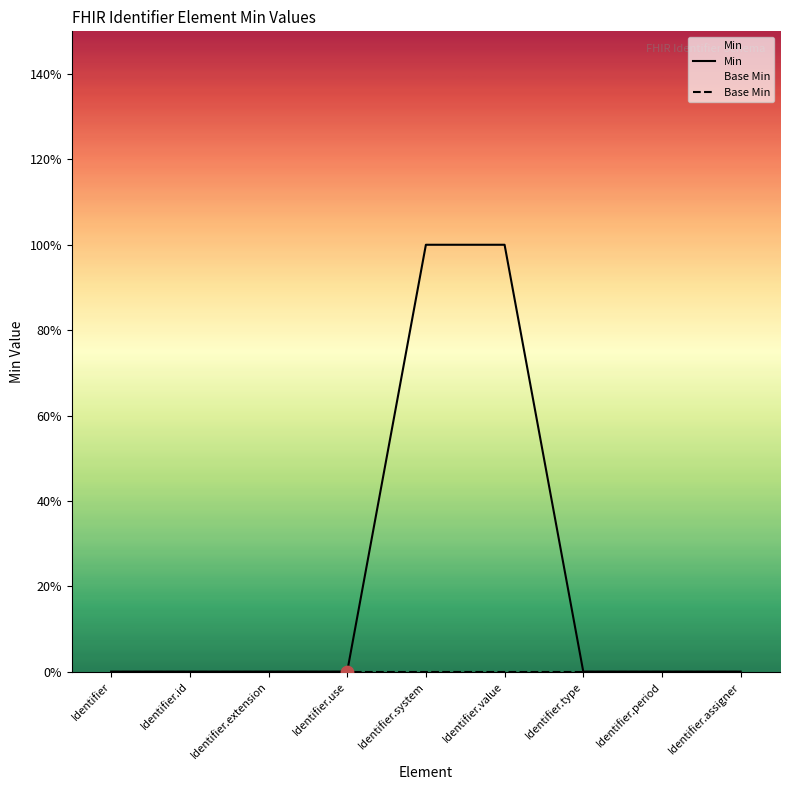

Which series contains the highest Y value?

Min